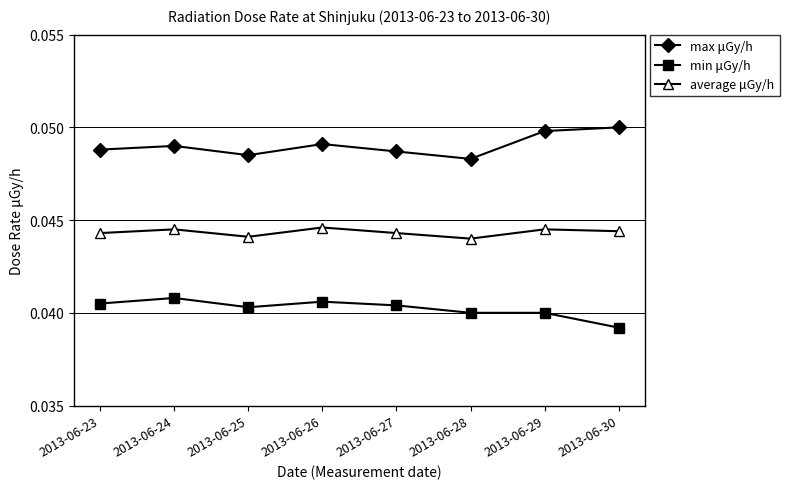

At which category does max μGy/h reach its first local valley?

2013-06-25